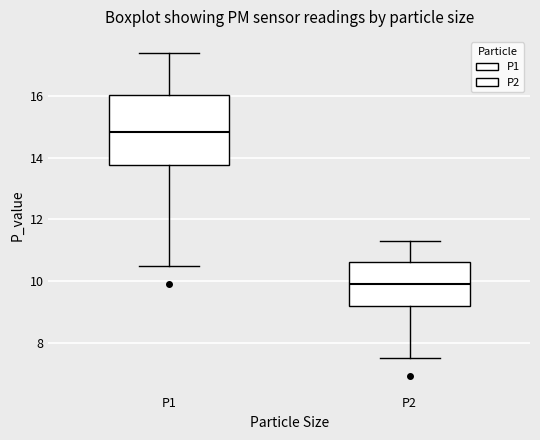

Where is the lower edge of the box for P2 on the y-axis? The values are not printed on the chart, so give them approximately, as read against the axis.

9.2